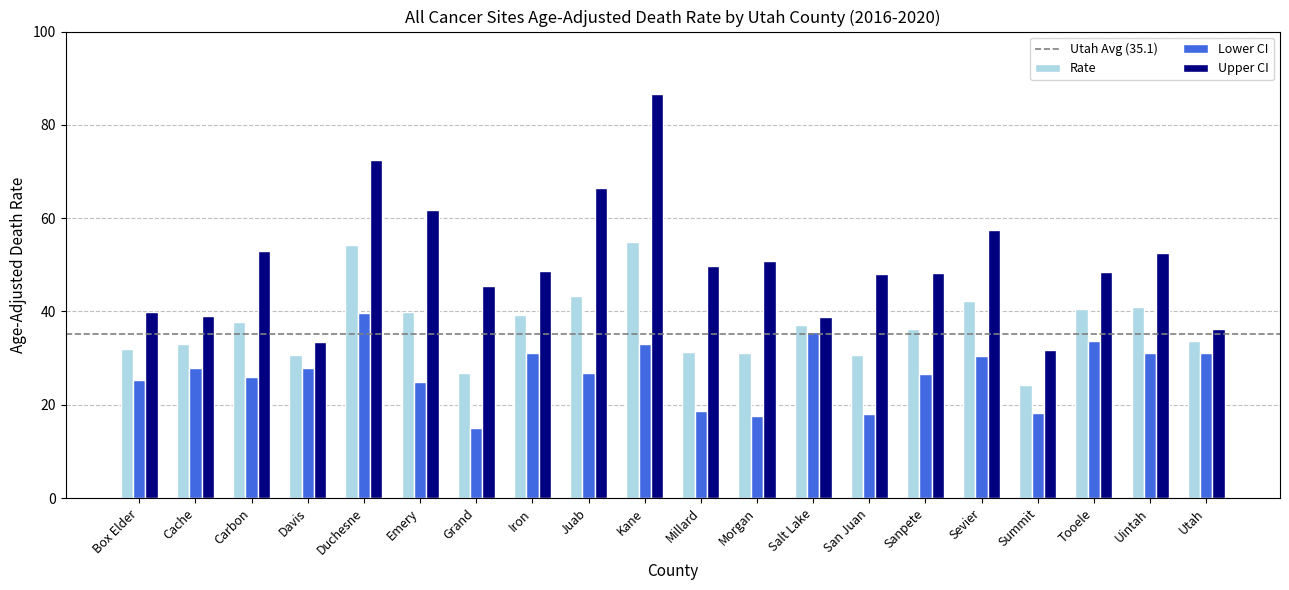

What is the value of the Upper CI bar at the 4th from the left?

33.5